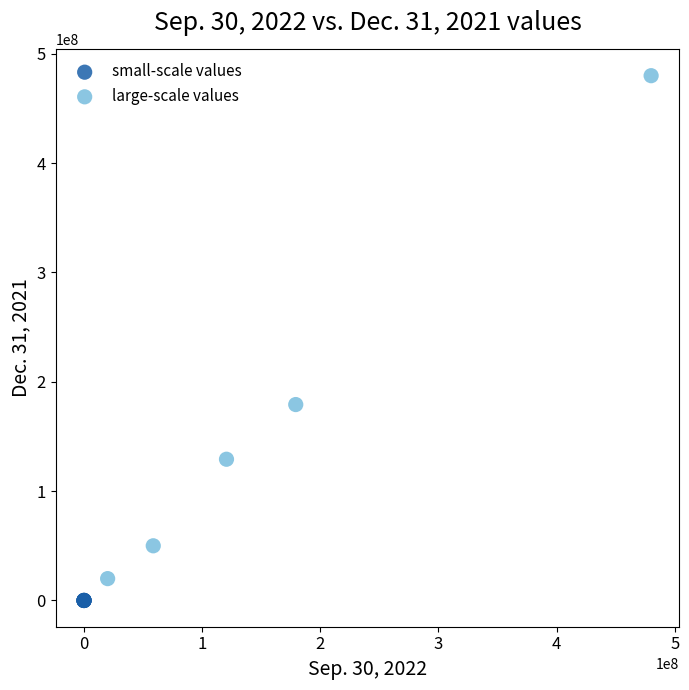

Which series reaches the maximum Y coordinate?

large-scale values